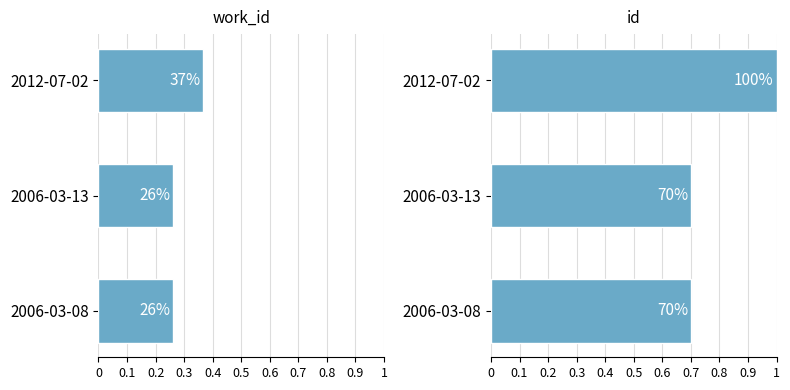

Which series has the largest total across all categories?

id